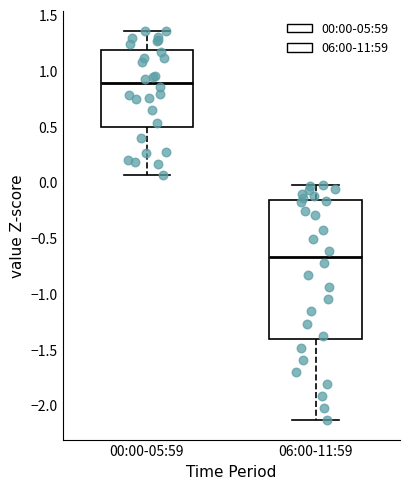

Which box's median line is the lowest?

06:00-11:59